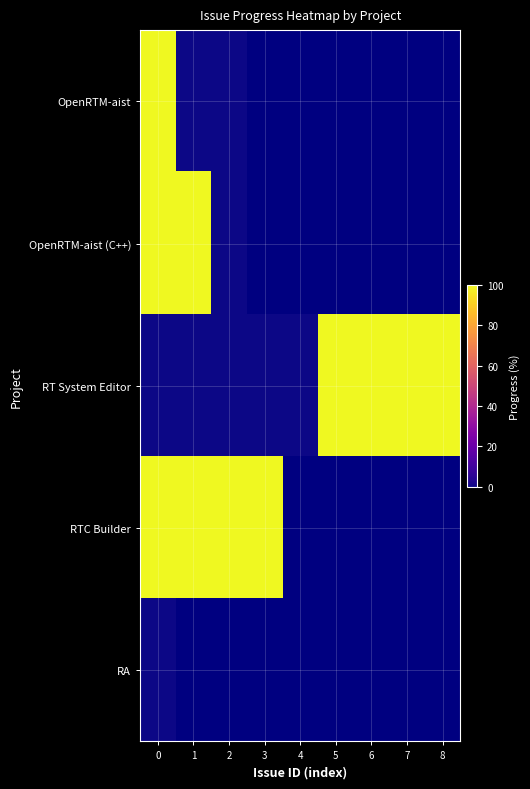

Which category has the lowest value across all series?

1